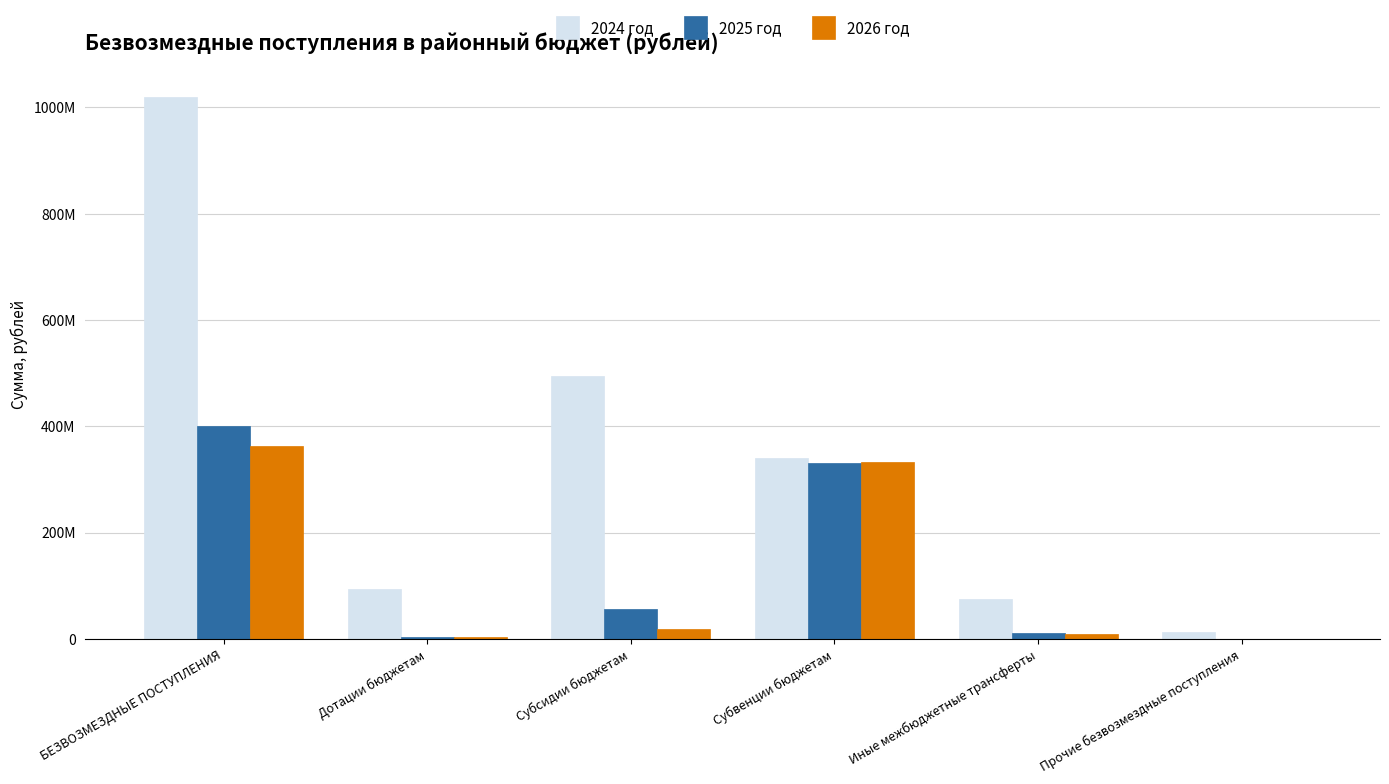

What is the total value across all series at Иные межбюджетные трансферты?

95420000.0